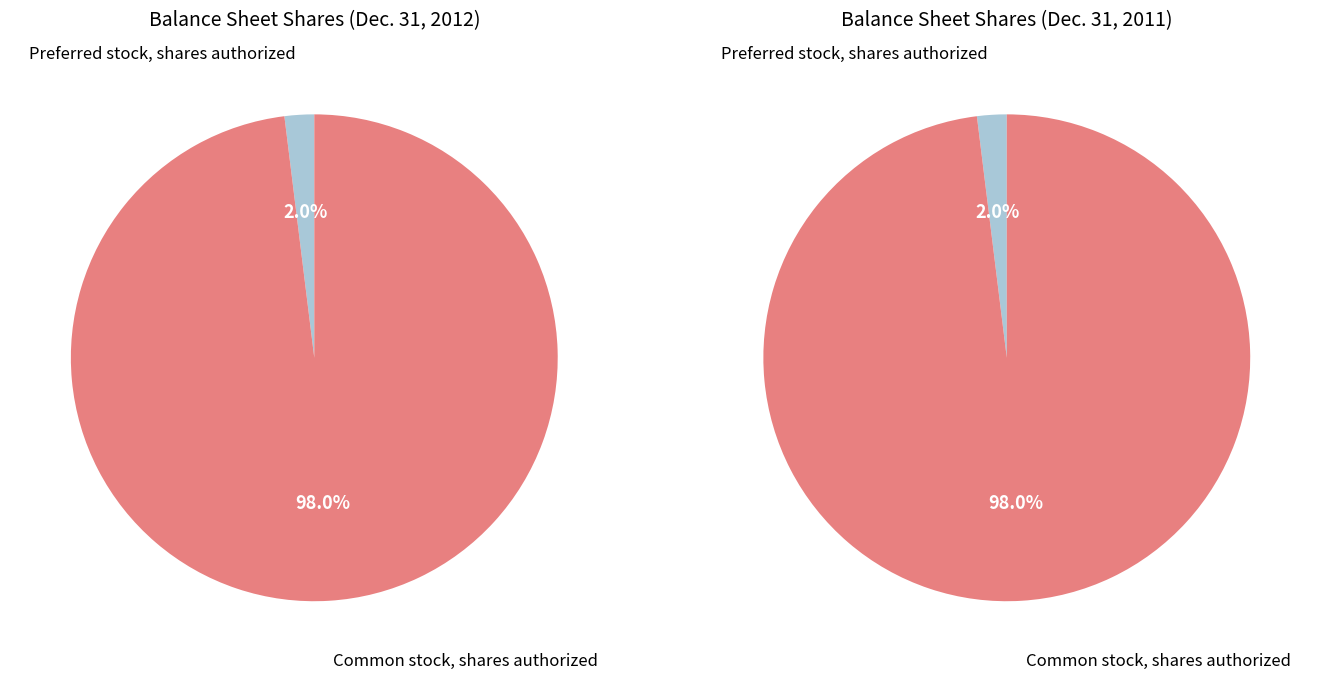

What is the largest slice in the pie chart?

Common stock, shares authorized